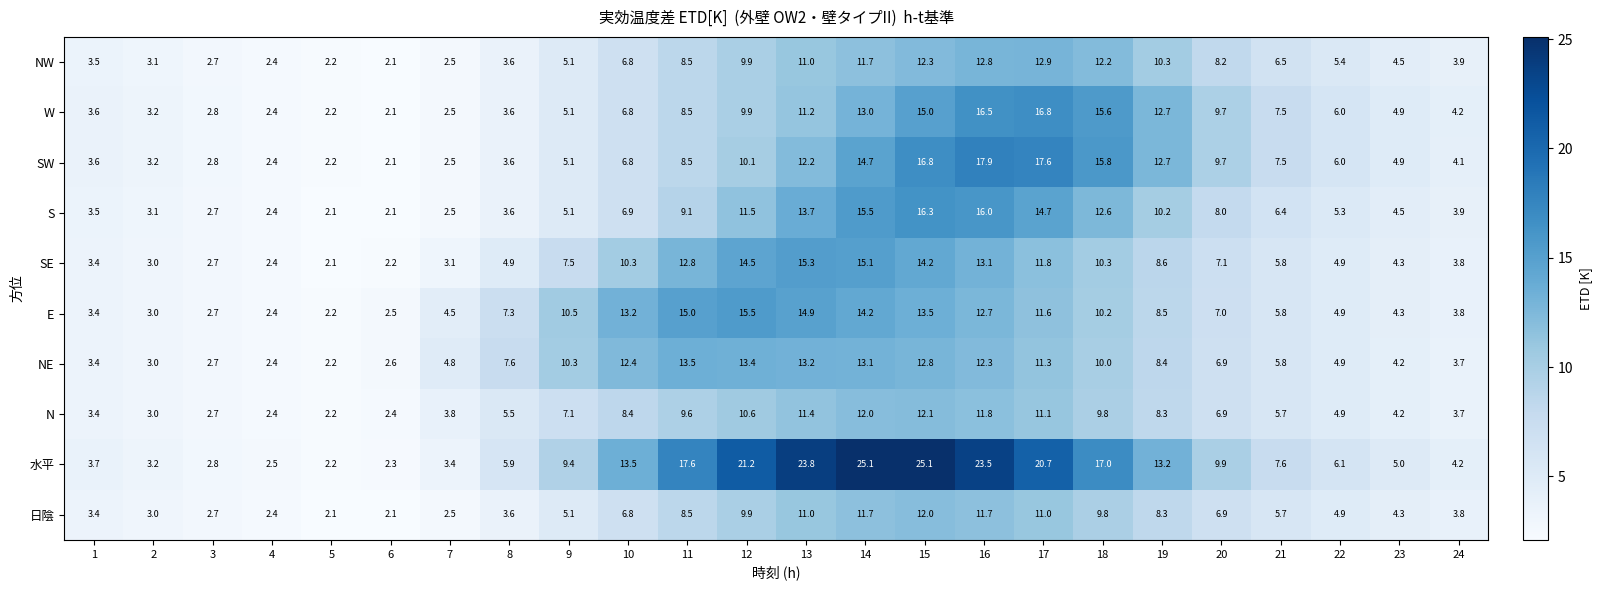

Count the number of data series in this chart.

10